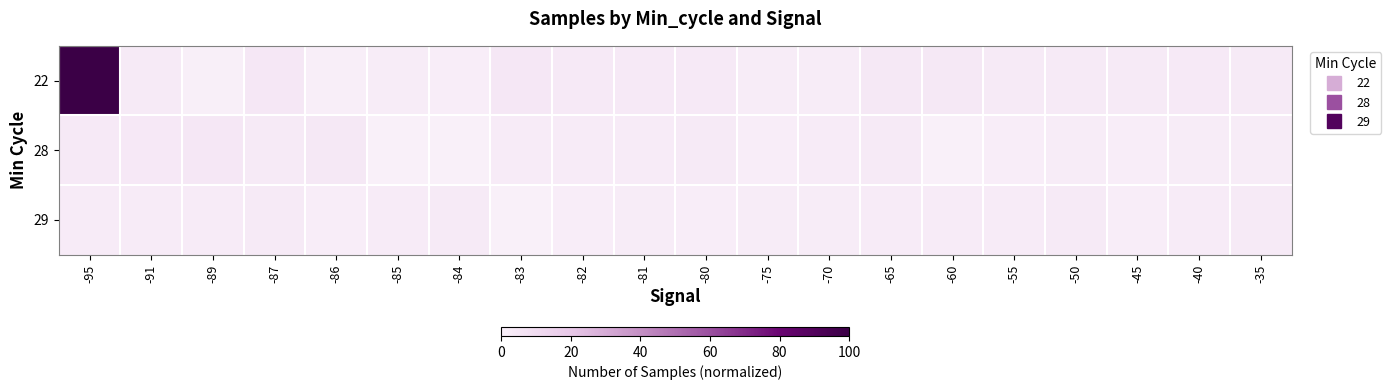

Reading right to left, extract all data points from this chart.

22: -35=3.0	-40=3.2	-45=3.0	-50=2.9	-55=2.9	-60=4.1	-65=4.1	-70=1.6	-75=1.8	-80=3.5	-81=3.3	-82=3.3	-83=4.4	-84=1.2	-85=1.8	-86=0.8	-87=4.4	-89=0.5	-91=2.9	-95=100.0
28: -35=1.9	-40=1.7	-45=1.3	-50=1.7	-55=1.3	-60=0.1	-65=2.9	-70=2.5	-75=1.3	-80=3.0	-81=2.6	-82=2.7	-83=2.4	-84=0.0	-85=0.3	-86=4.3	-87=3.1	-89=4.3	-91=3.9	-95=3.2
29: -35=2.9	-40=2.5	-45=1.3	-50=3.0	-55=2.6	-60=2.7	-65=2.4	-70=1.9	-75=1.7	-80=1.3	-81=1.7	-82=1.3	-83=0.1	-84=2.9	-85=2.5	-86=1.3	-87=3.0	-89=2.6	-91=2.7	-95=2.4